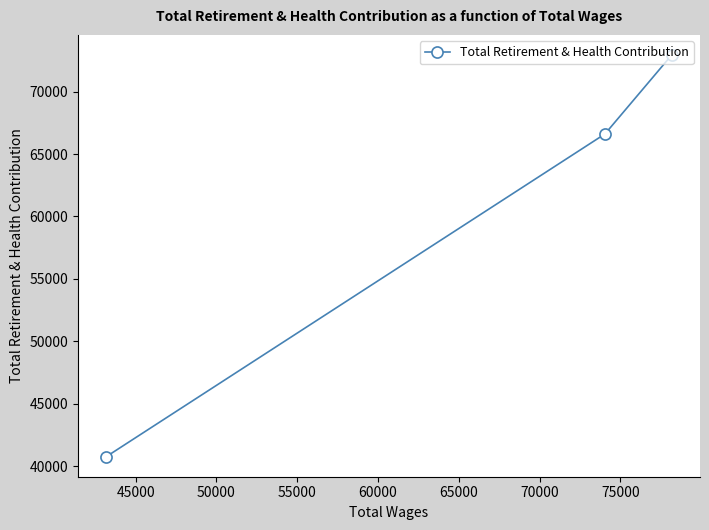

Count the number of data series in this chart.

1